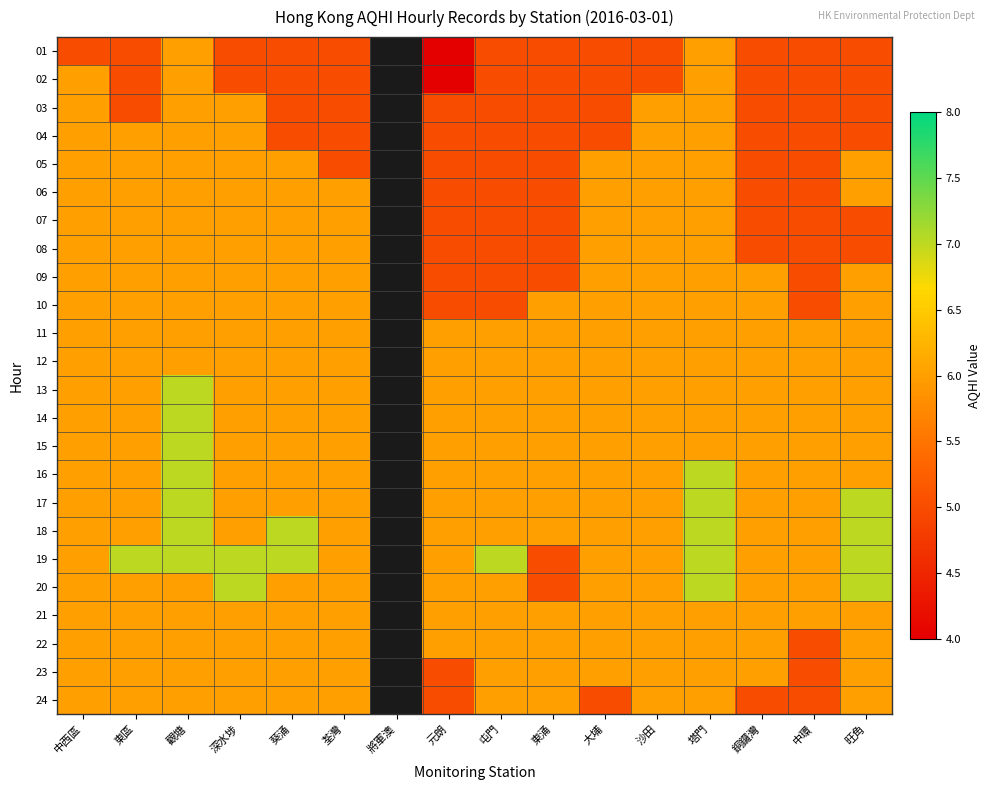

What is the spread (max minus min) of values at 旺角?

2.0